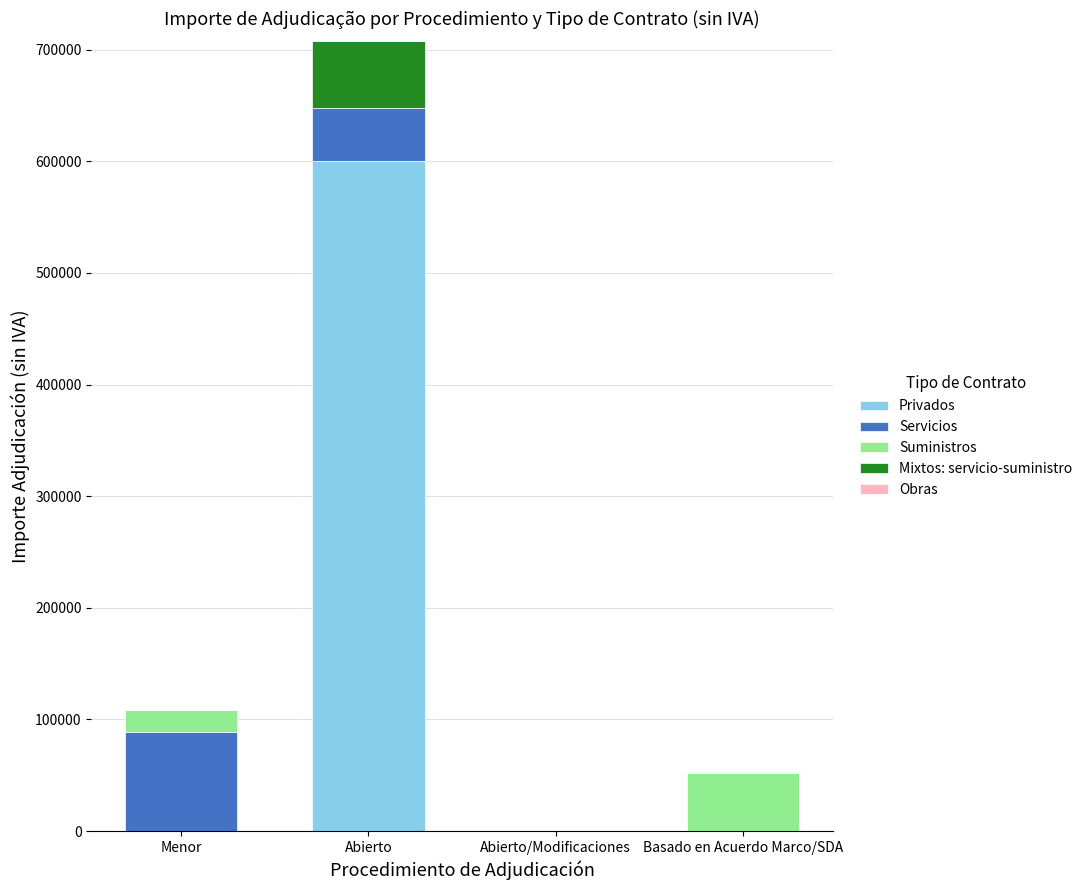

What is the maximum value for Privados?

600000.0